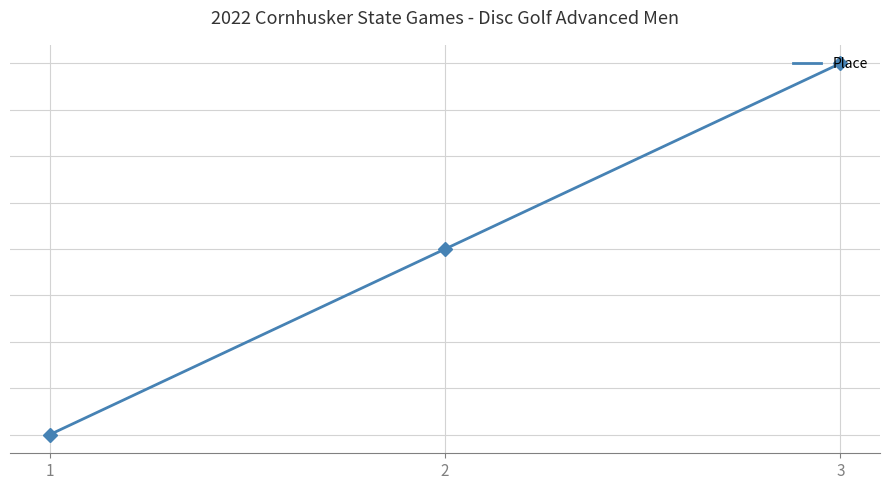

Where does the data first go above 2?

3